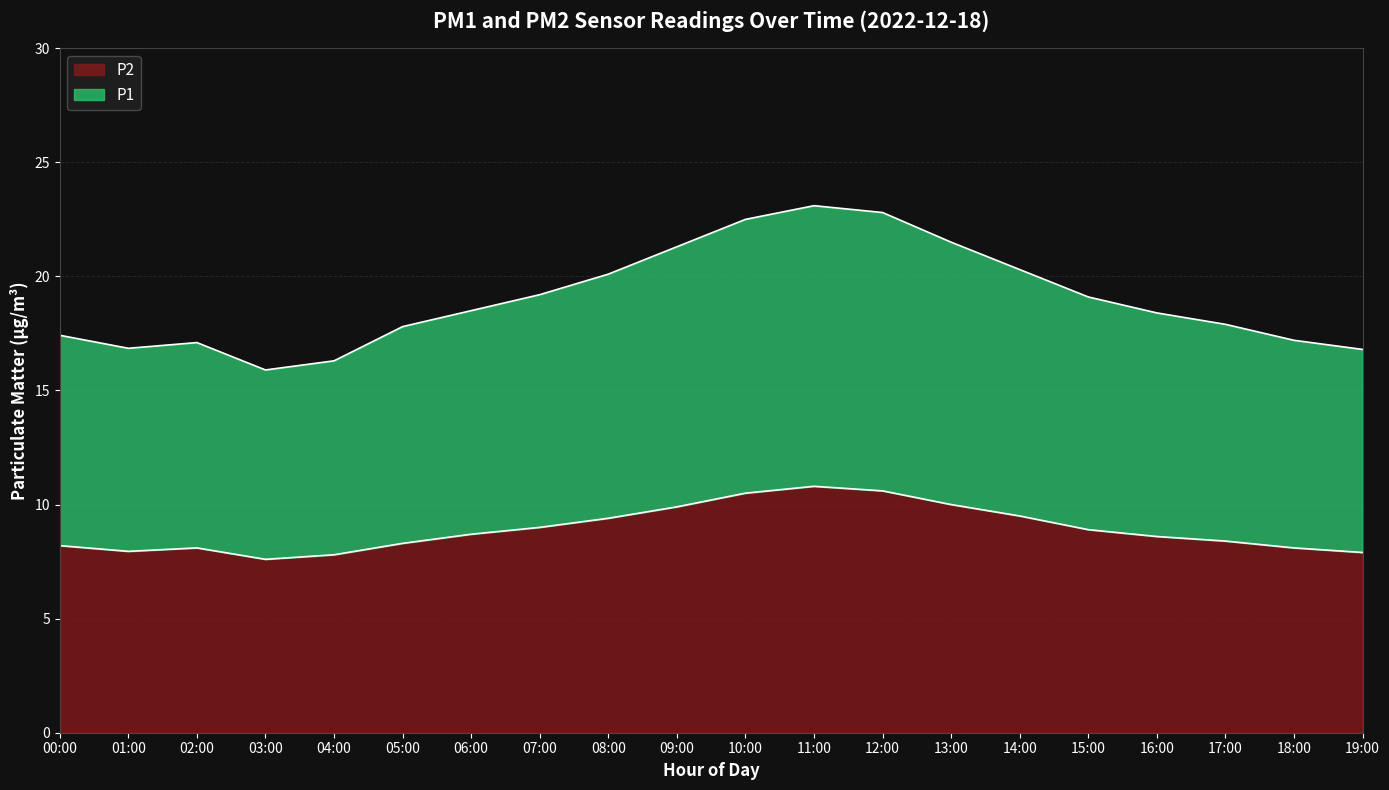

Reading left to right, list all the values displayed in this chart.

P1: 17.4	16.9	17.1	15.9	16.3	17.8	18.5	19.2	20.1	21.3	22.5	23.1	22.8	21.5	20.3	19.1	18.4	17.9	17.2	16.8
P2: 8.2	8.0	8.1	7.6	7.8	8.3	8.7	9.0	9.4	9.9	10.5	10.8	10.6	10.0	9.5	8.9	8.6	8.4	8.1	7.9